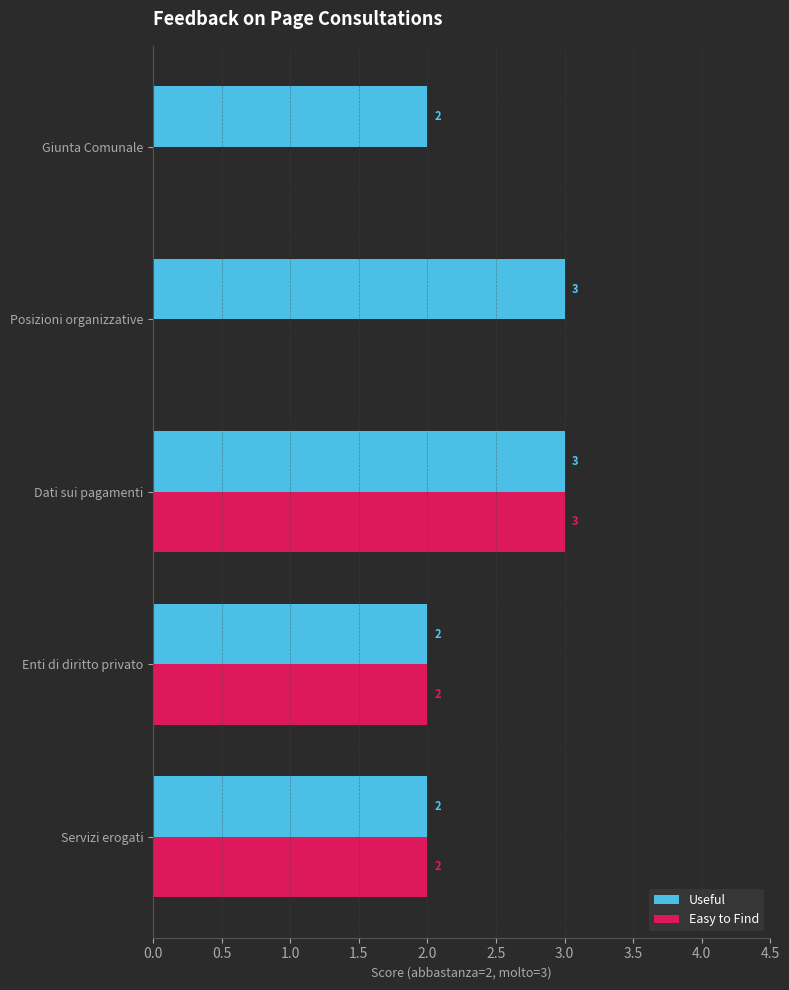

What is the total value across all series at Dati sui pagamenti?

6